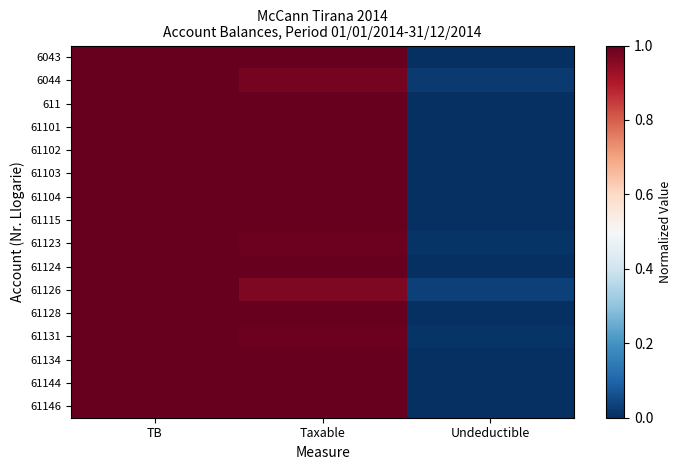

At which category is the sum across all series the highest?

TB